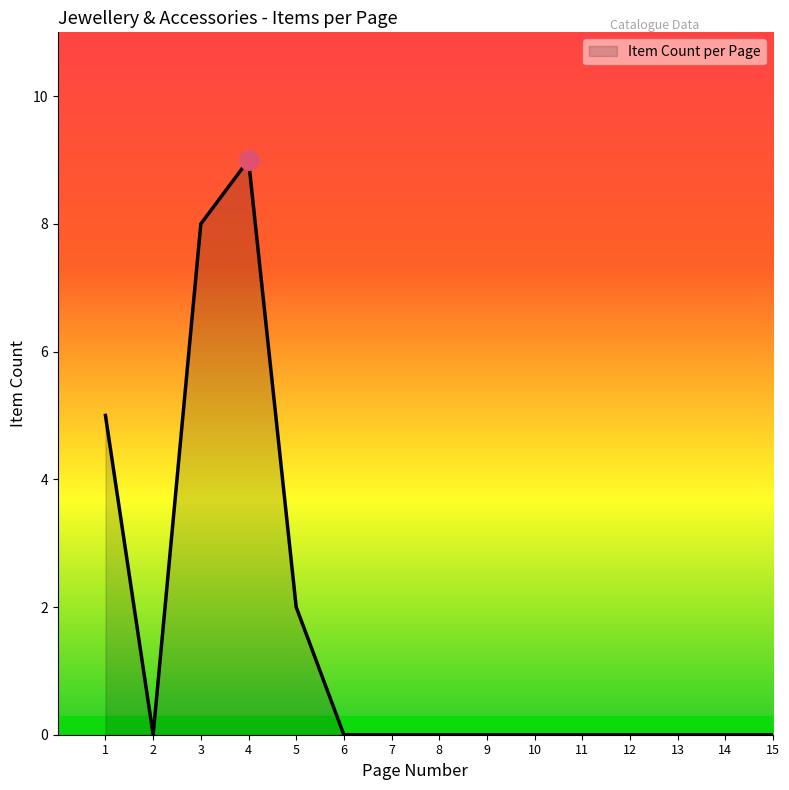

What is the greatest value displayed?

9